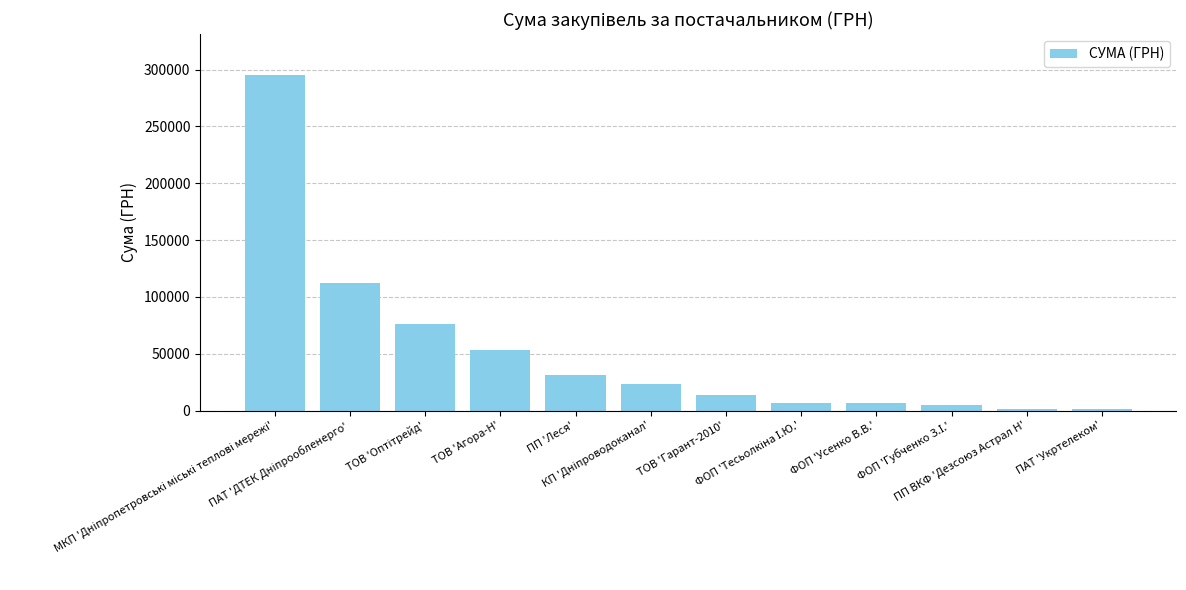

What is the sum of all values?

626528.5